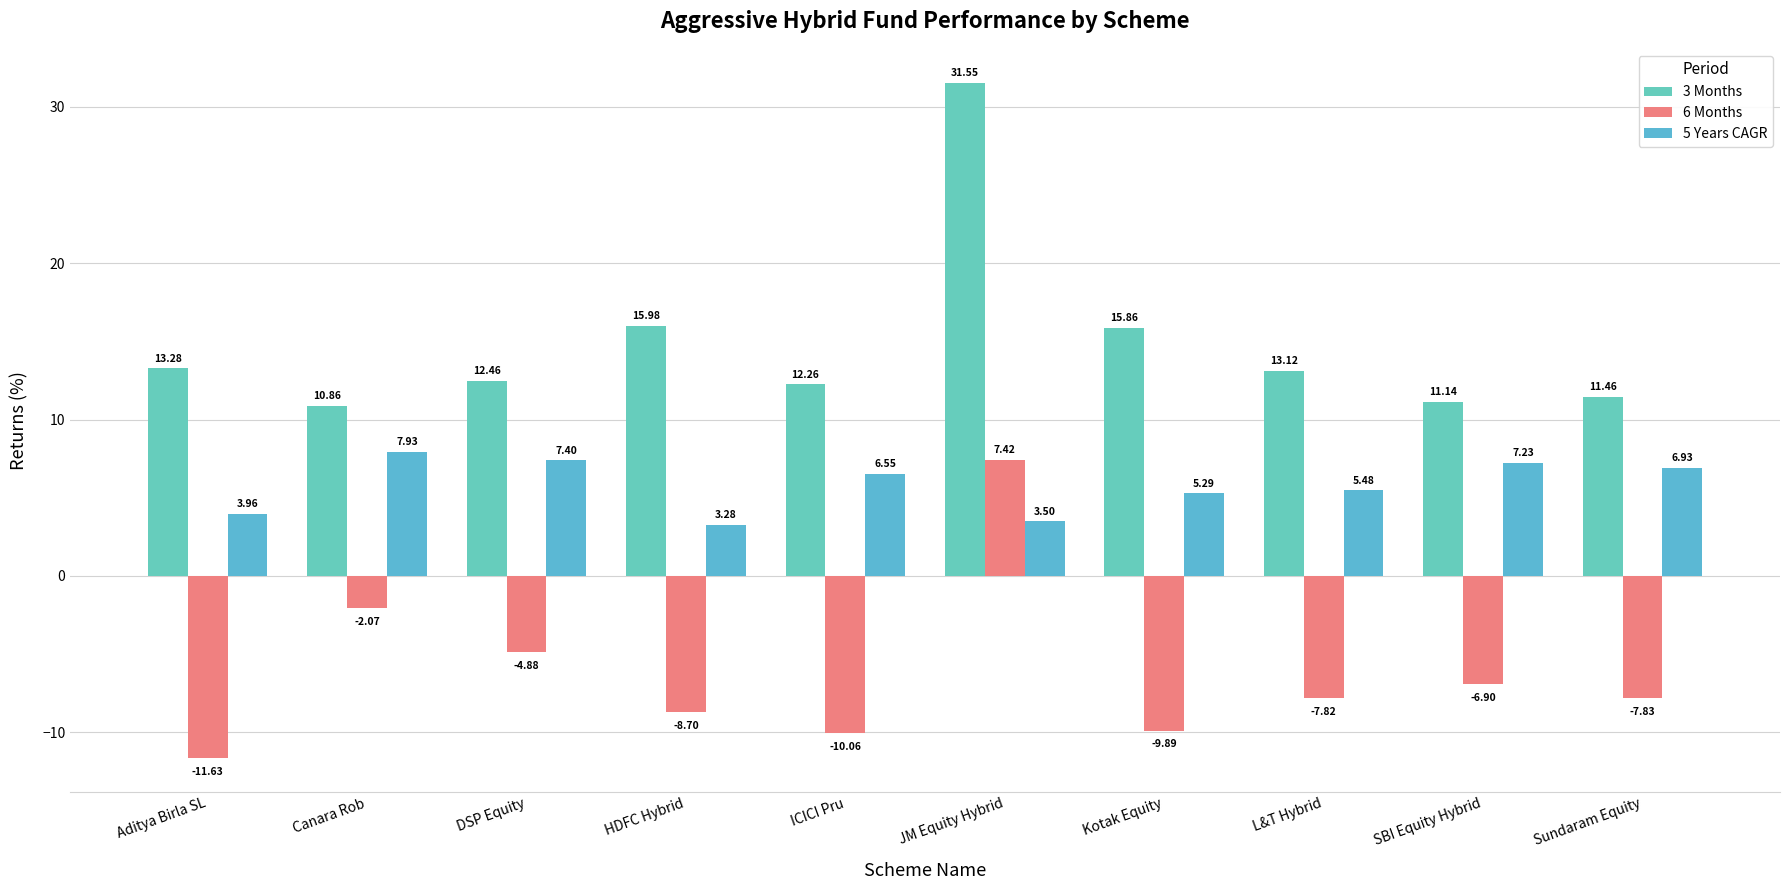

What are all the series names shown in the legend?

3 Months, 6 Months, 5 Years CAGR